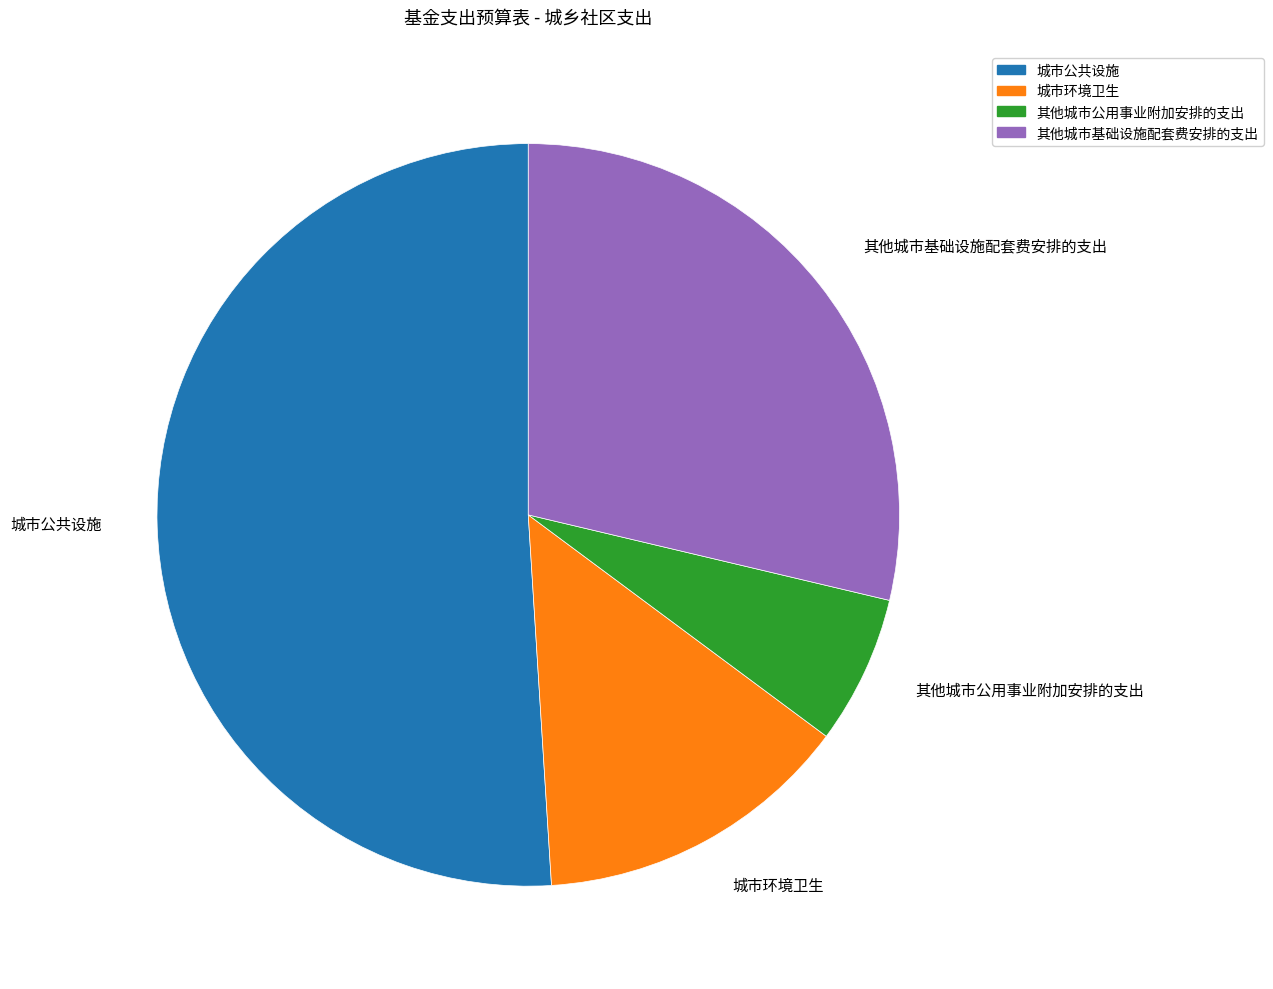

Which category has the smallest portion of the pie?

其他城市公用事业附加安排的支出